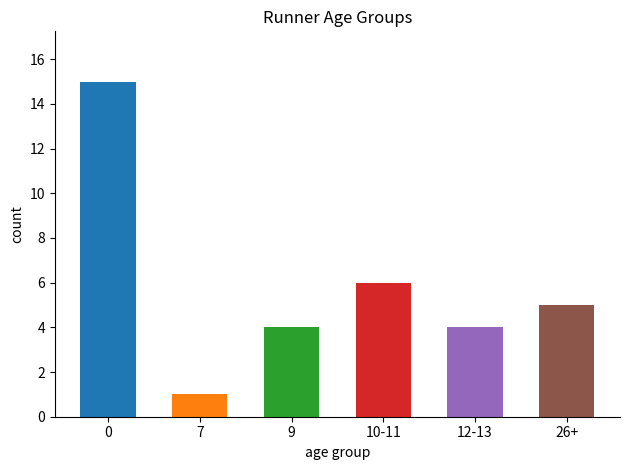

What is the value of the 6th bar from the left?

5